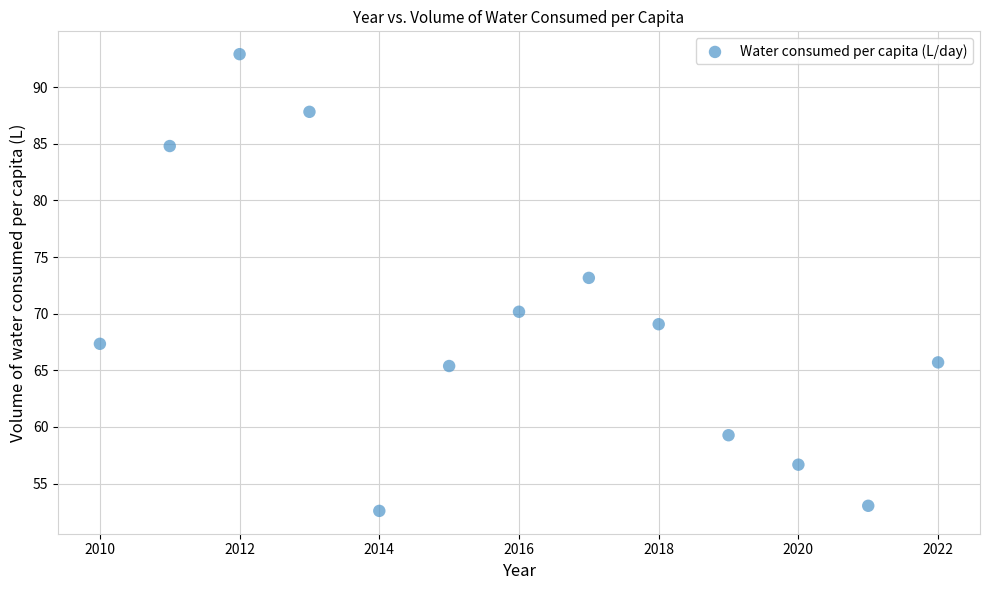

What is the range of X values (max minus min)?

12.0